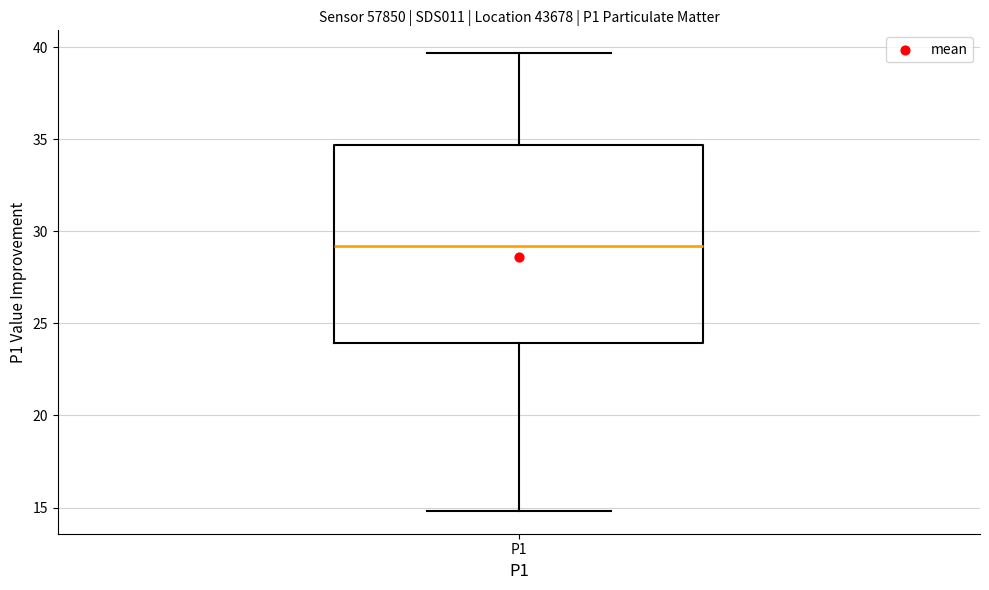

Read this box plot against the y-axis: the position of the median line, the range covered by the box, and the ends of both whiskers. The values are not printed on the chart, so give them approximately, as read against the axis.

median 29.0, box 24.0 to 34.5, whiskers 15.0 to 39.5